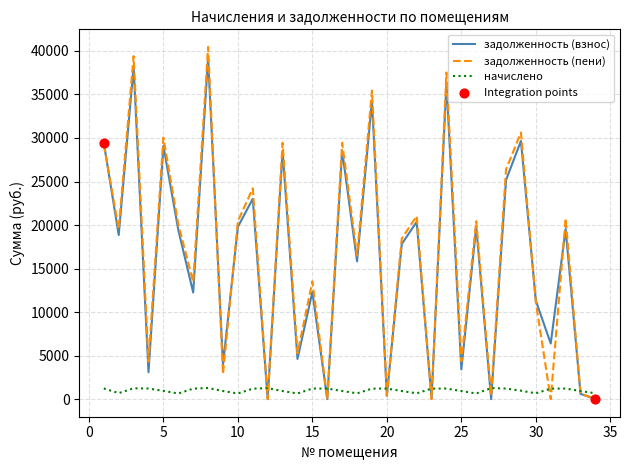

What is the maximum value shown in the chart?

40459.3